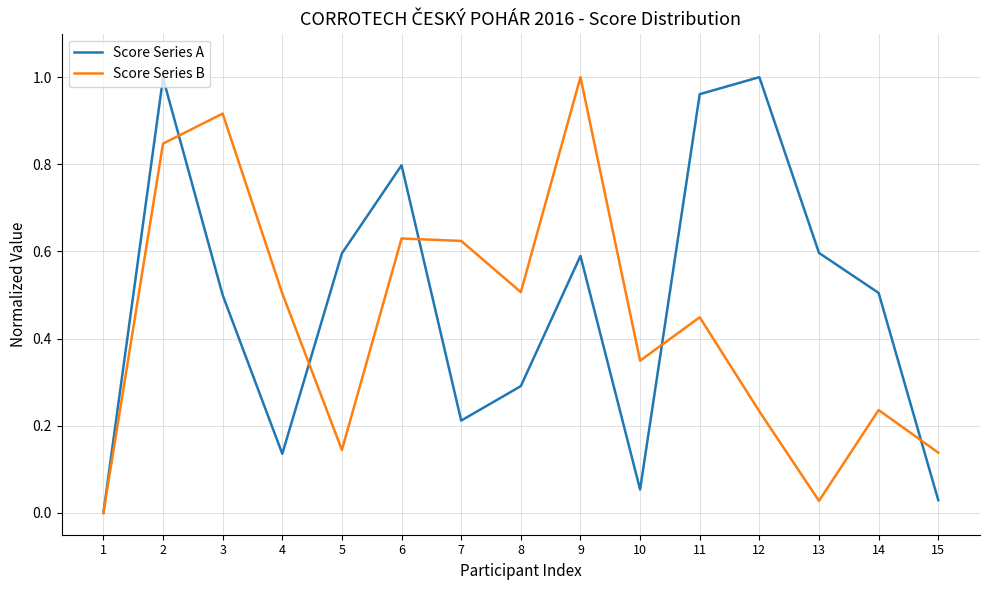

True or false: Score Series B and Score Series A intersect in this chart.

True